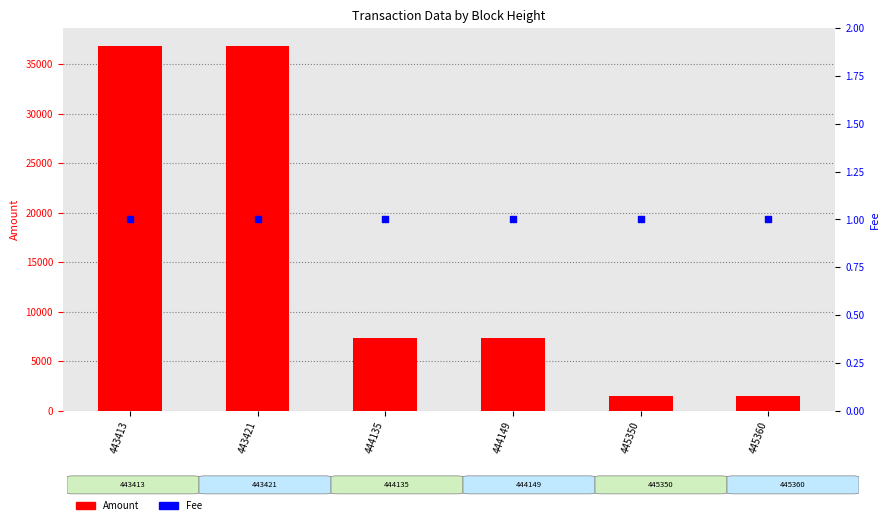

At how many categories does at least one series exceed 4610?

4